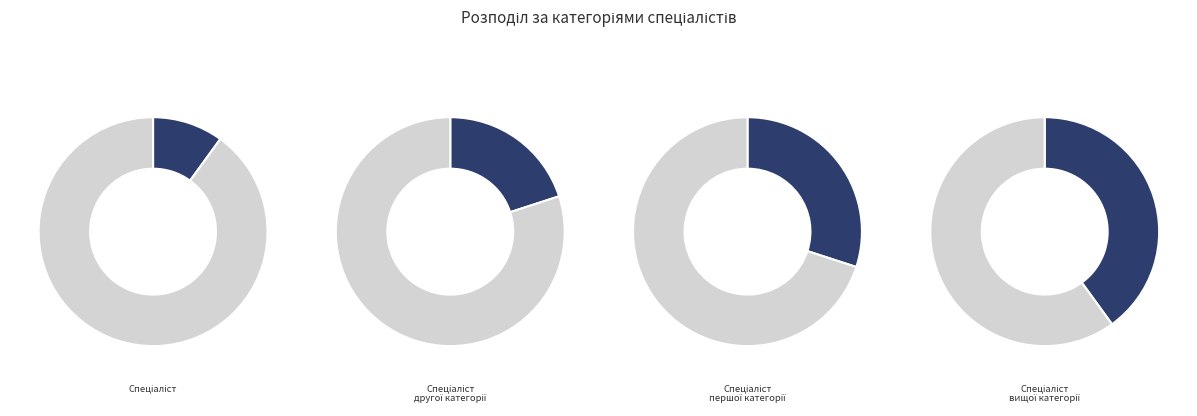

Approximately how many times larger is the value at Спеціаліст вищої категорії compared to Спеціаліст другої категорії?

2.0